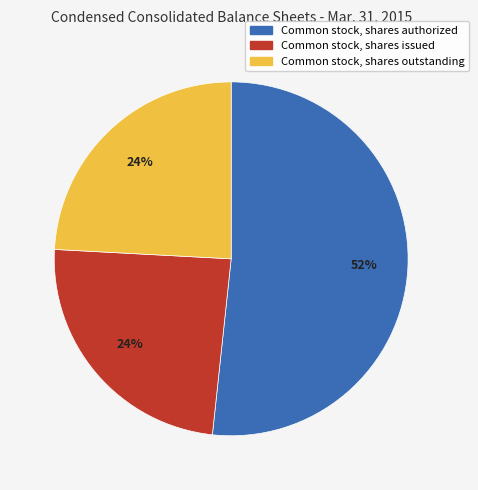

Count the number of slices in the pie.

3